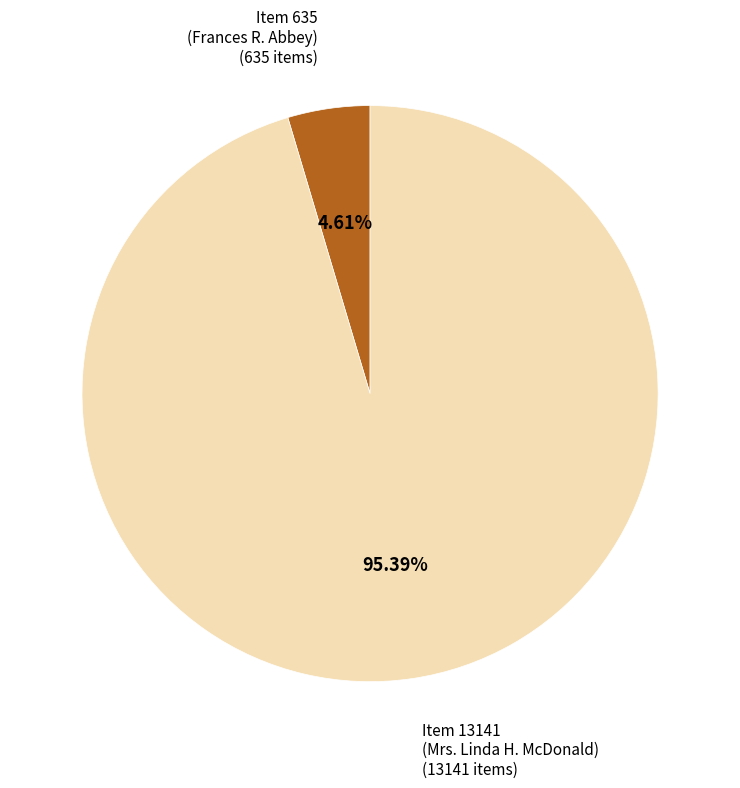

To the nearest percent, what is the difference between the largest and smallest slice percentages?

91%